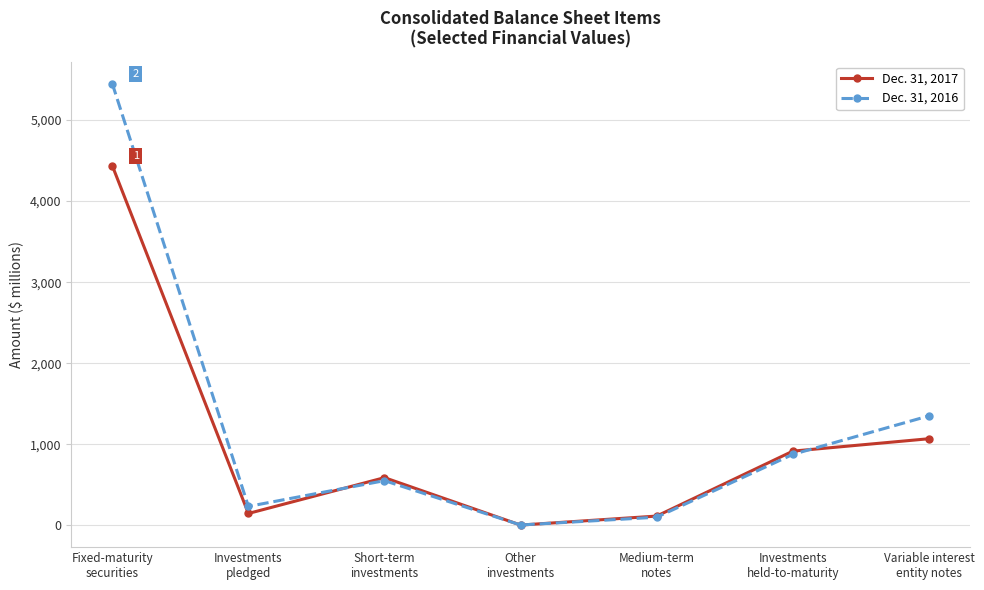

What are all the series names shown in the legend?

Dec. 31, 2017, Dec. 31, 2016